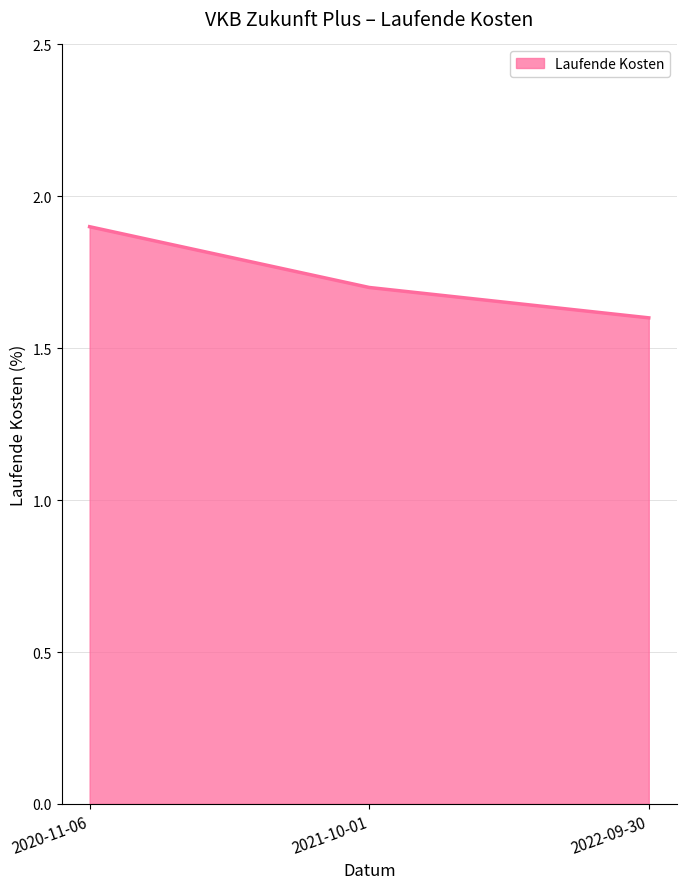

What is the sum of the values at 2020-11-06 and 2022-09-30?

3.5